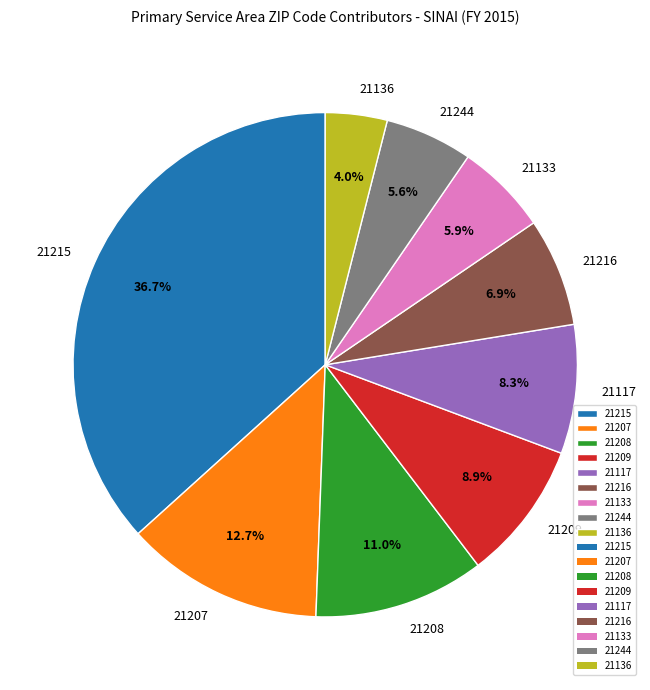

To the nearest percent, what percentage of the pie is 21244?

6%